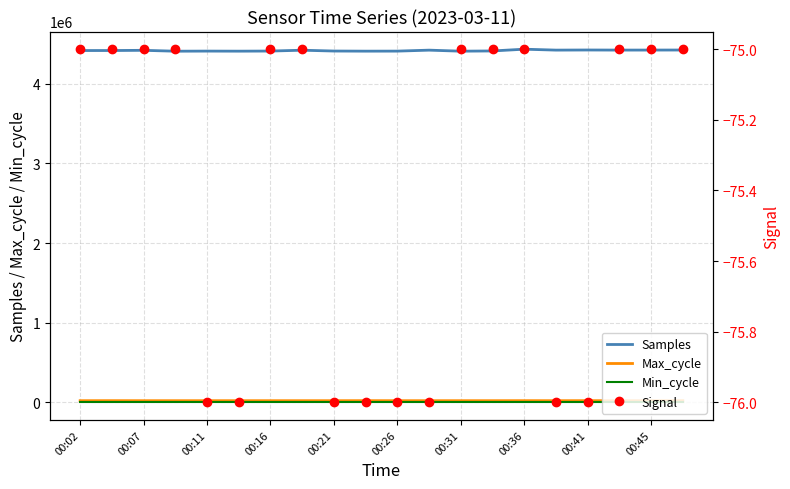

The value of Samples at 00:45 is 4422759. True or false?

True